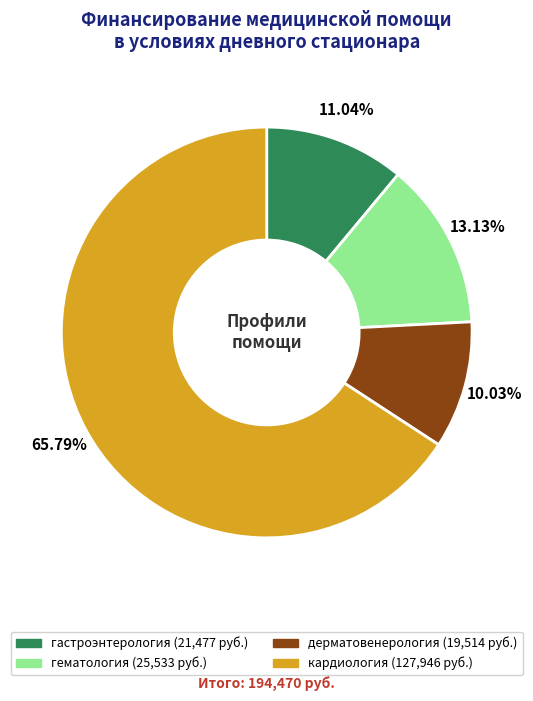

Does any single category account for the majority?

Yes